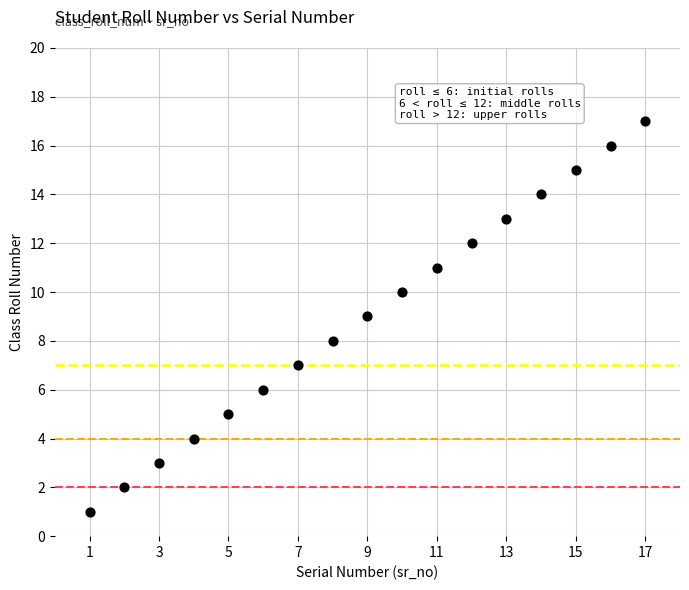

What is the range of Y values (max minus min)?

16